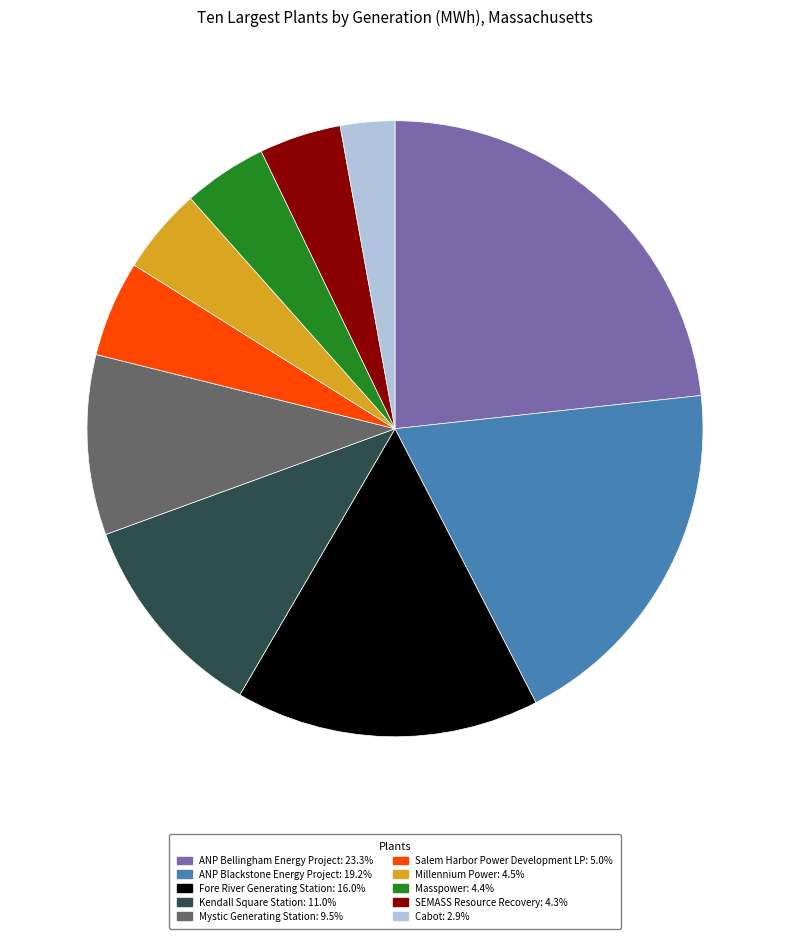

Does ANP Bellingham Energy Project represent more than half of the total?

No